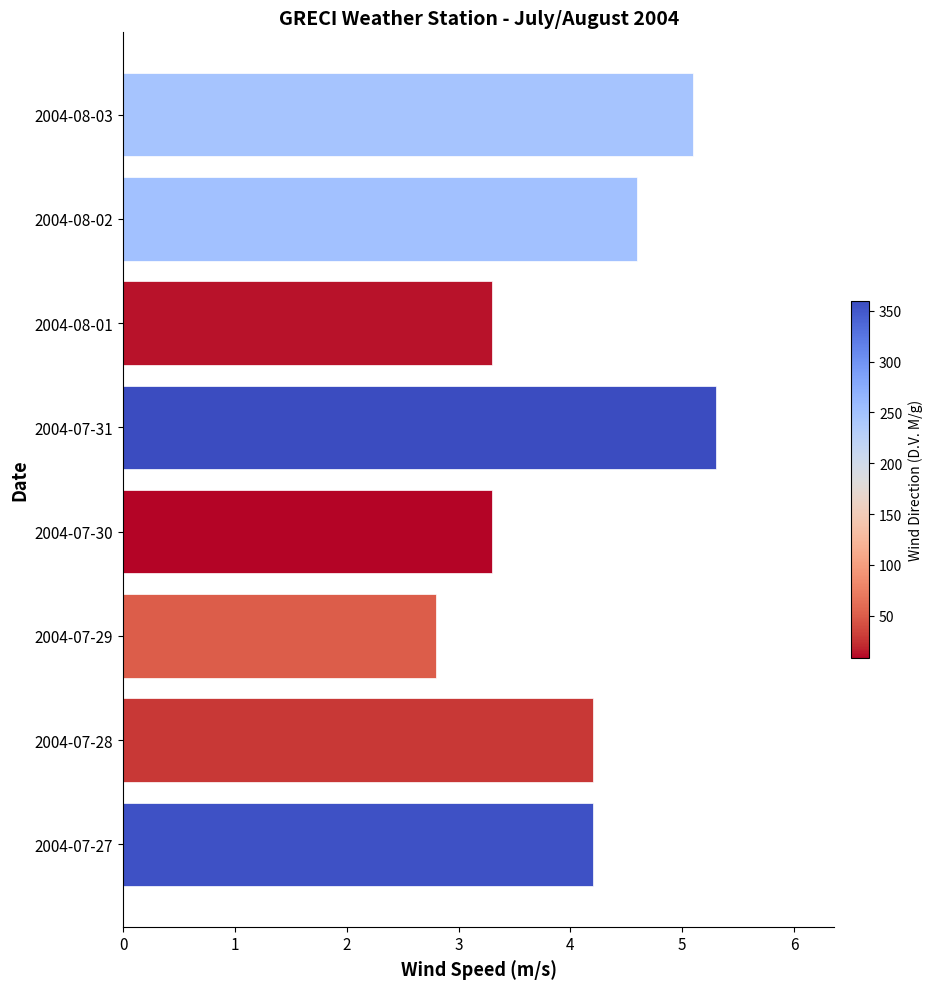

Are the bars horizontal?

Yes